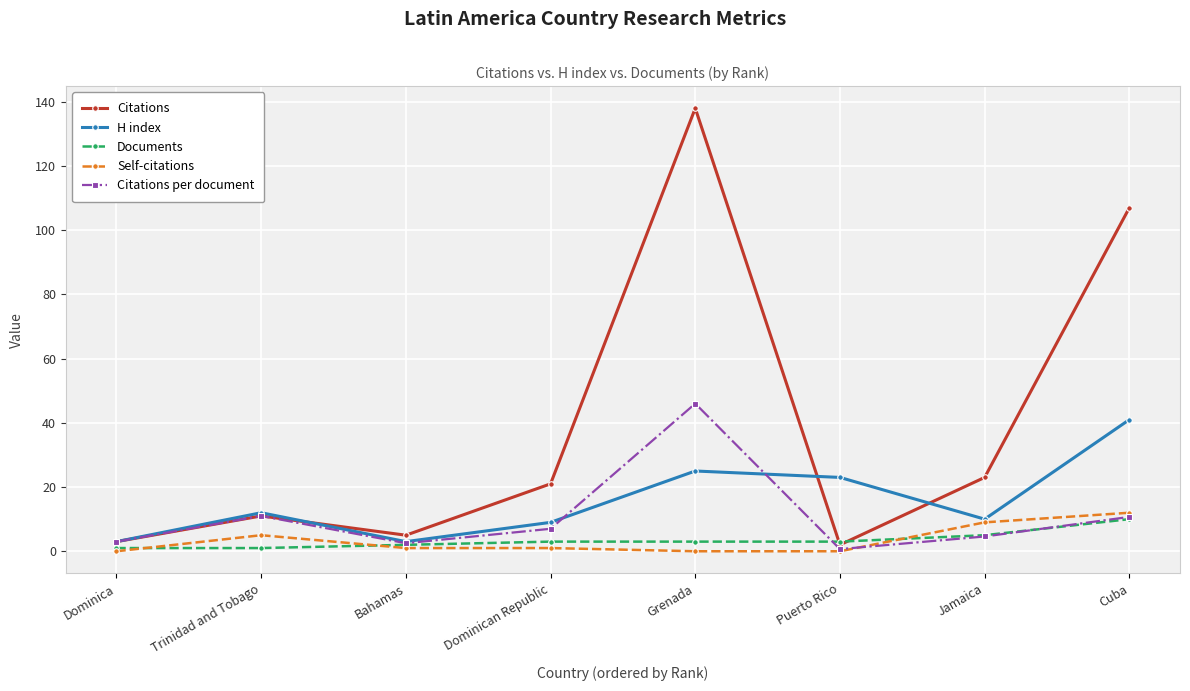

True or false: Citations per document and Self-citations intersect in this chart.

True